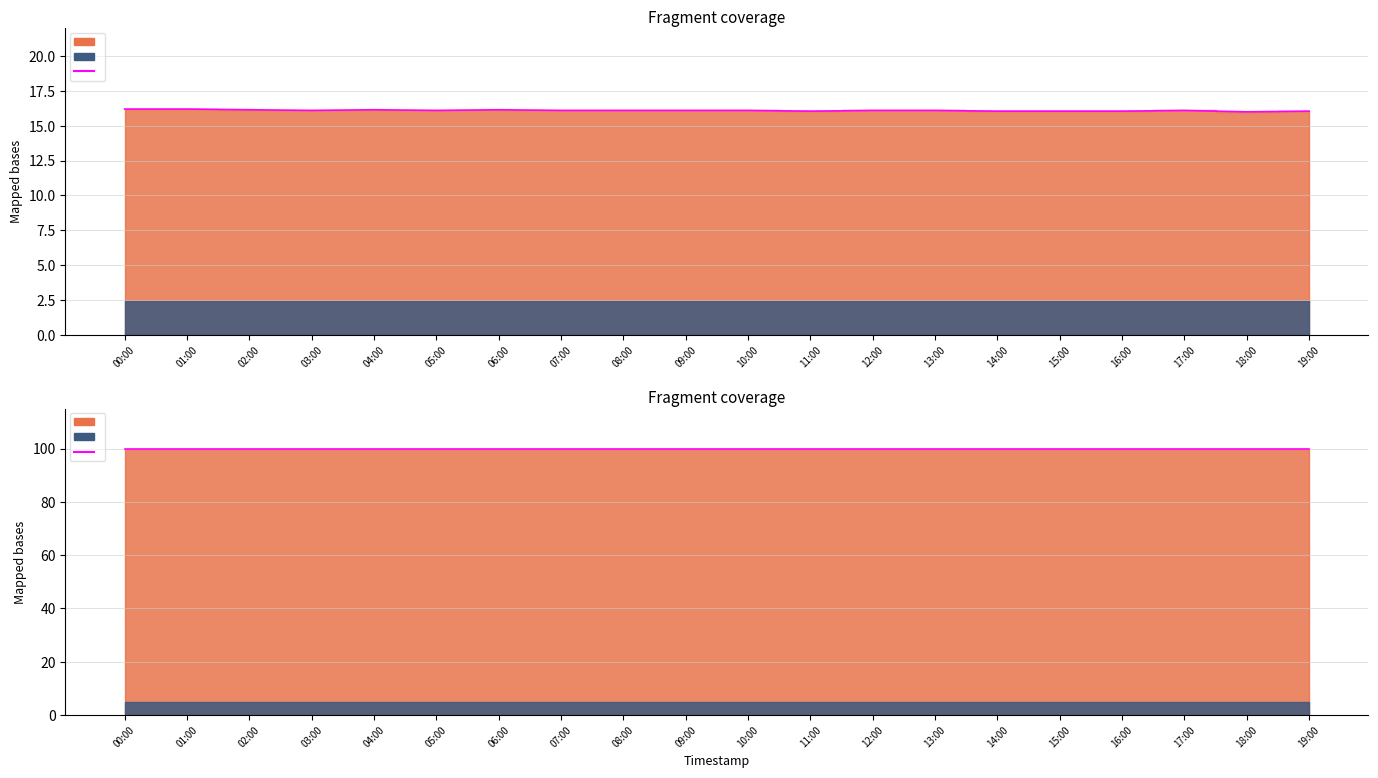

What is the lowest value of the humidity series?

99.9